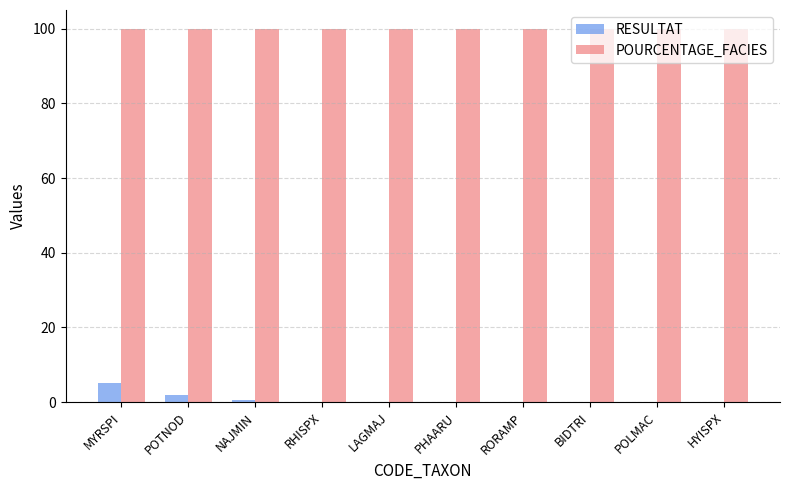

Which series has the largest range (max minus min)?

RESULTAT